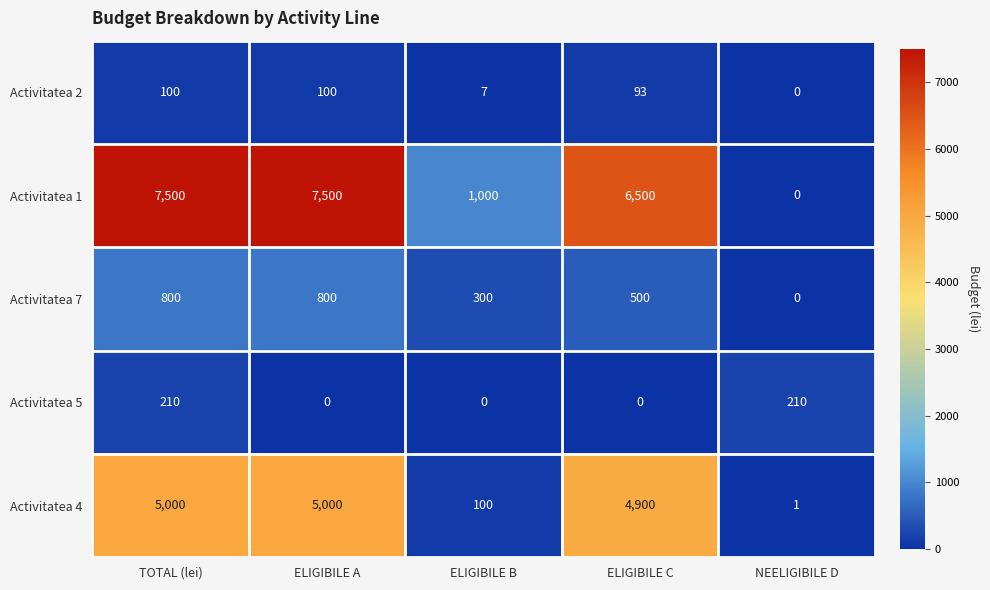

The Activitatea 2 series shows 49 at ELIGIBILE C. True or false?

False